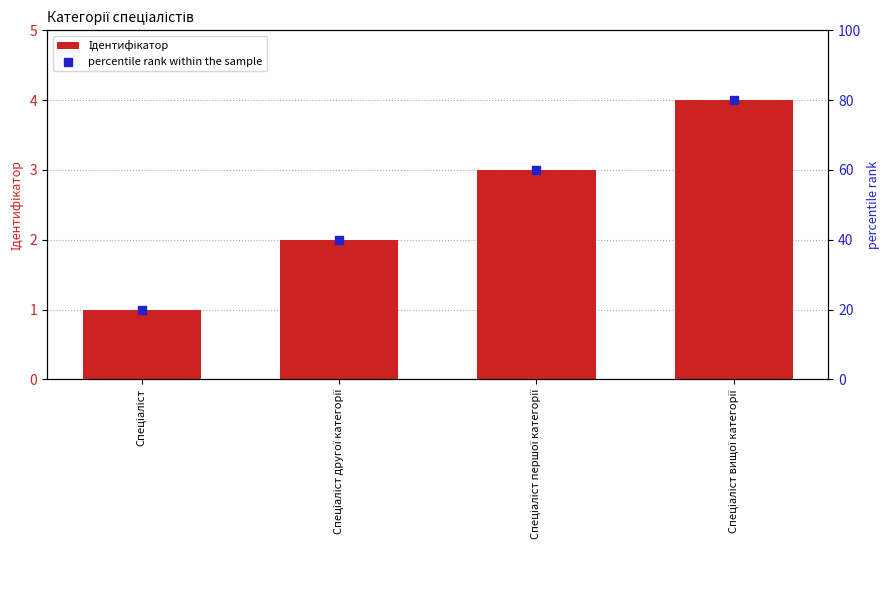

Is the value of Ідентифікатор at Спеціаліст другої категорії greater than the value of percentile rank within the sample at Спеціаліст першої категорії?

No